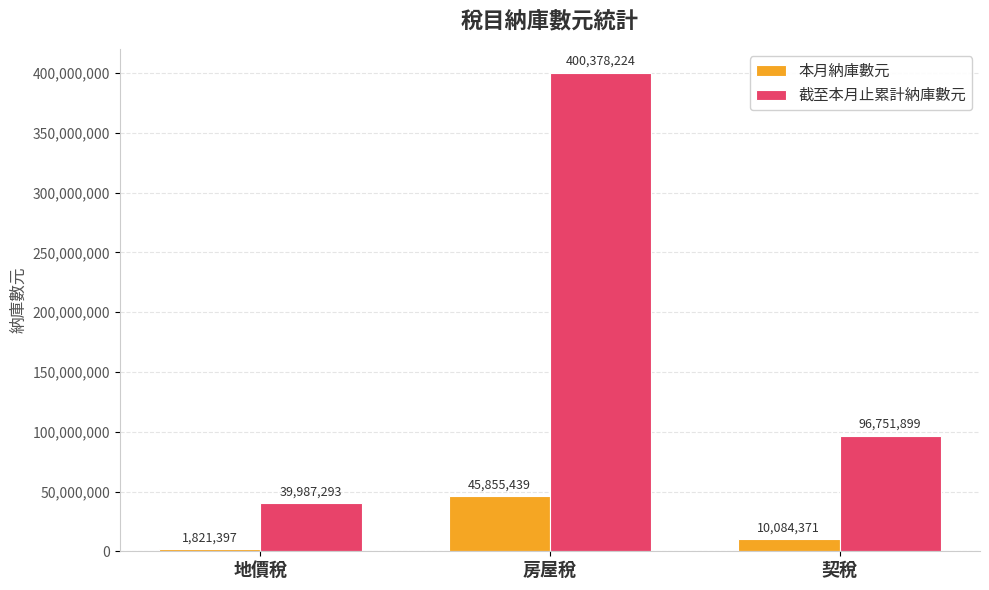

True or false: 截至本月止累計納庫數元 has a value of 62004331 at 地價稅.

False